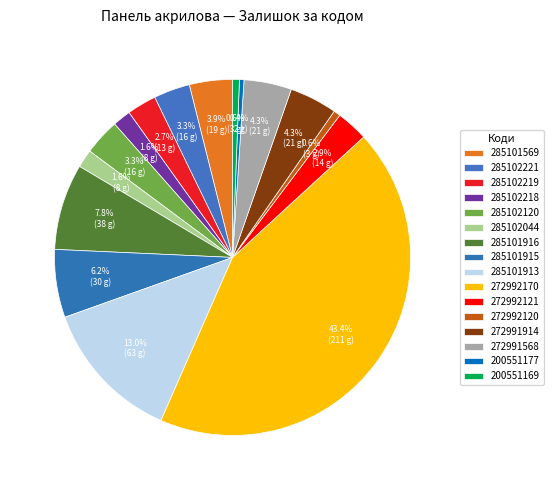

To the nearest percent, what is the combined percentage of 285102219 and 200551169?

3%